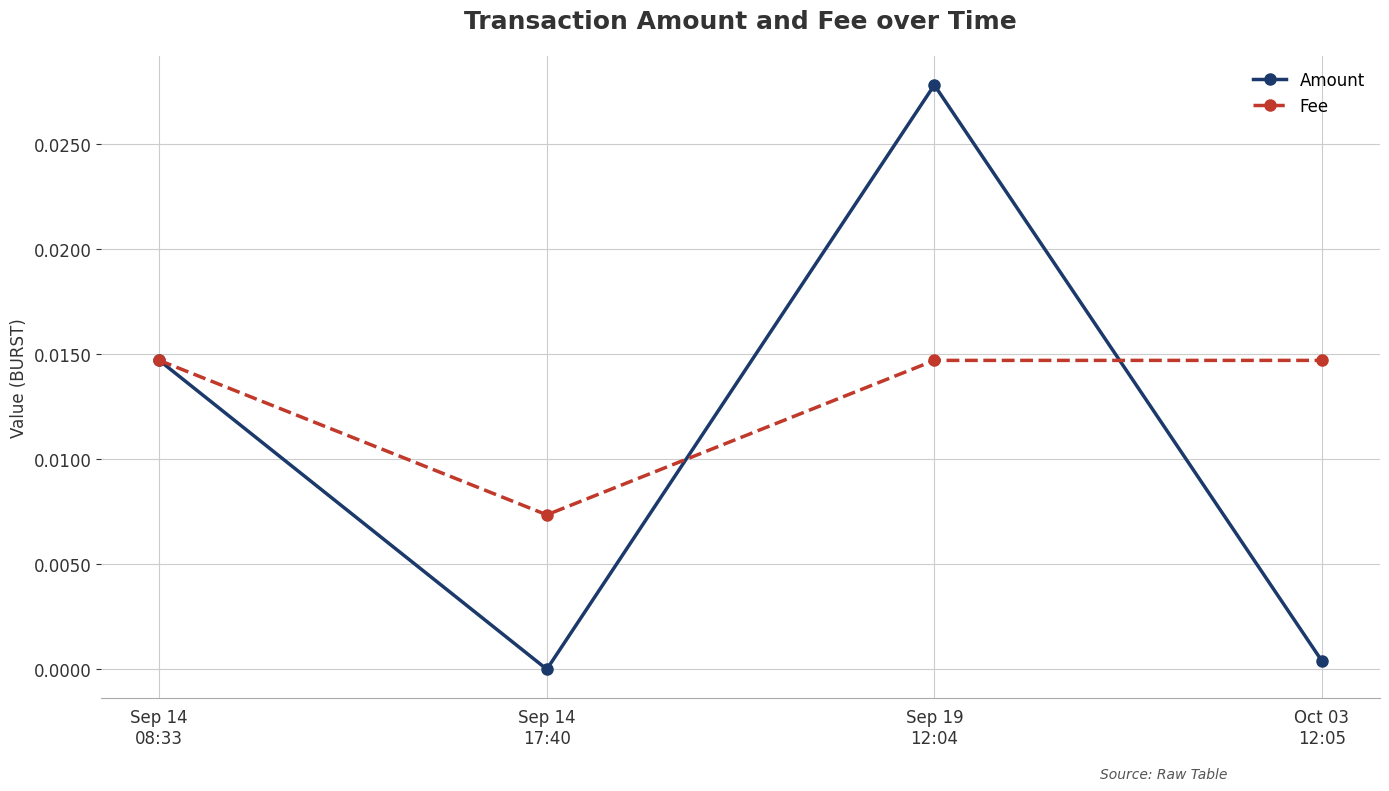

What are all the series names shown in the legend?

Amount, Fee